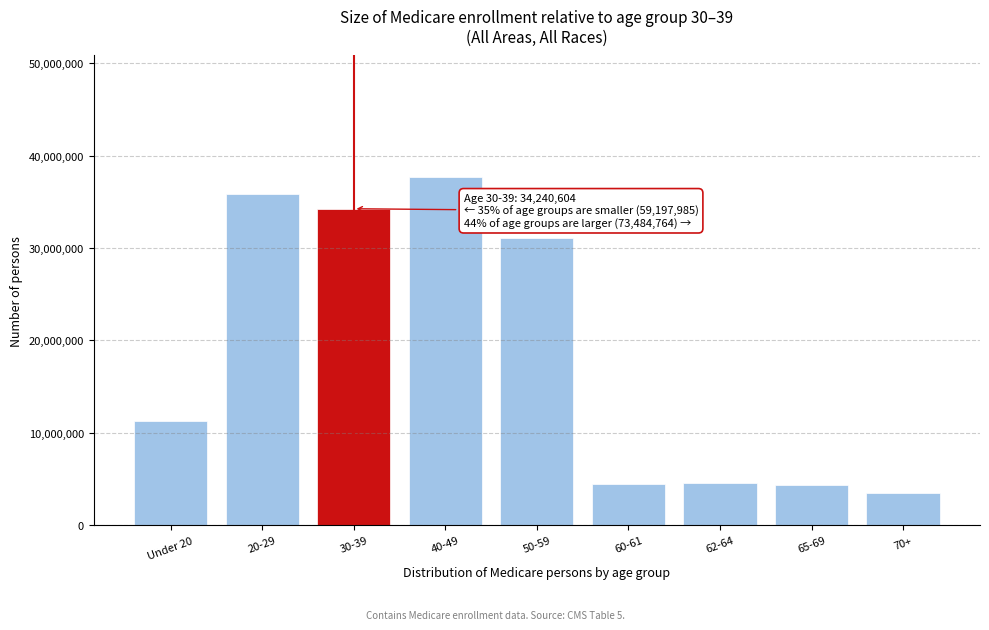

What is the average value?

18547039